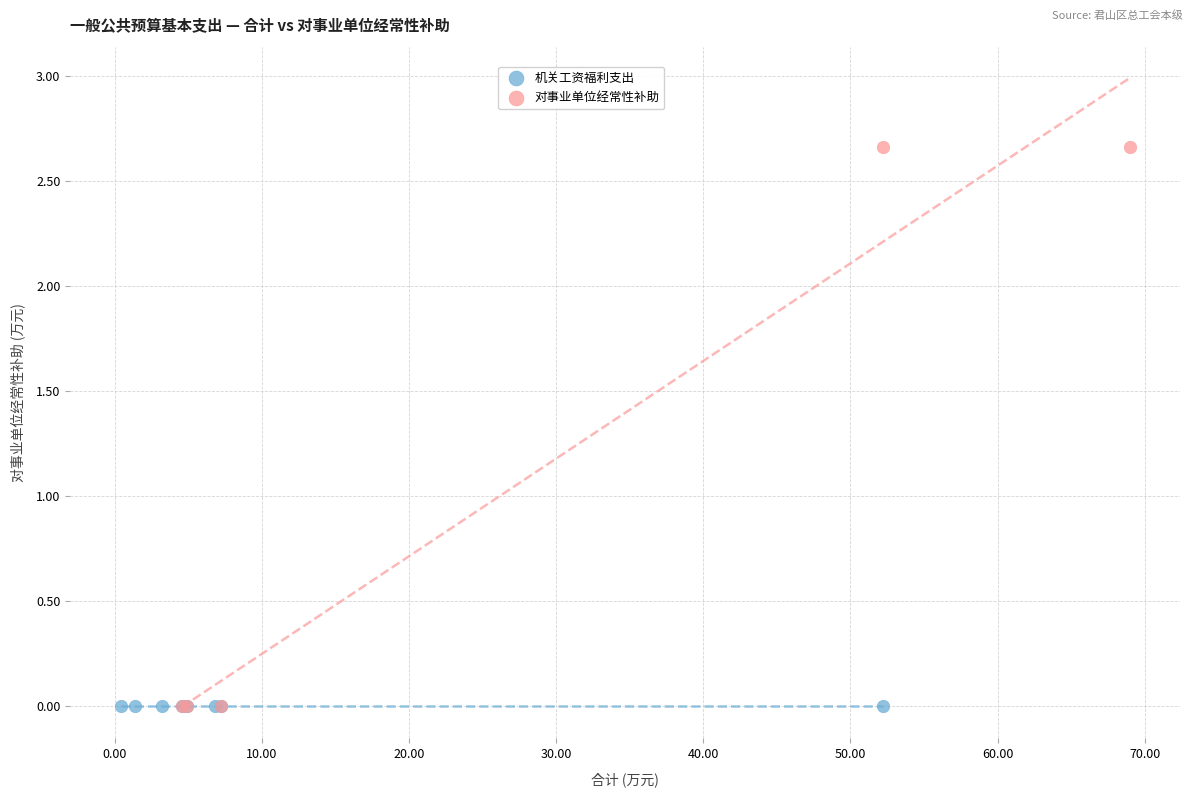

Which series contains the highest Y value?

对事业单位经常性补助